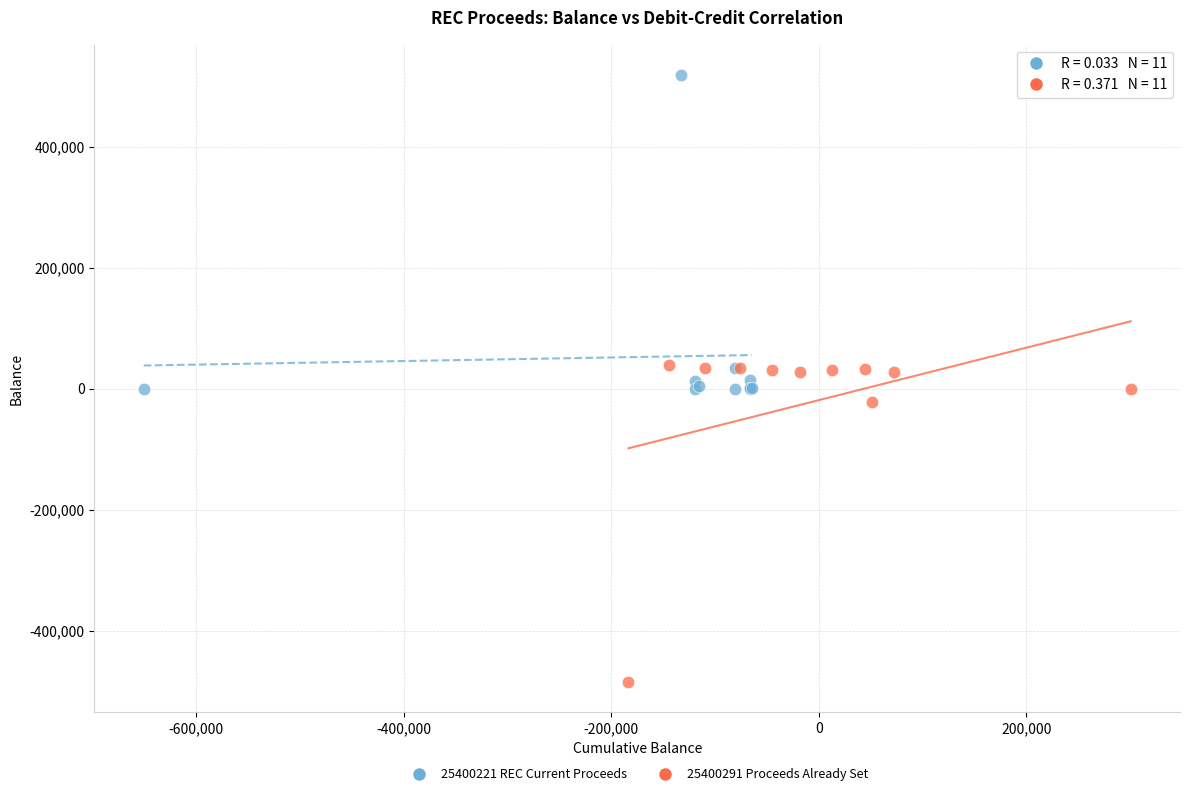

Which series contains the highest Y value?

25400221 REC Current Proceeds